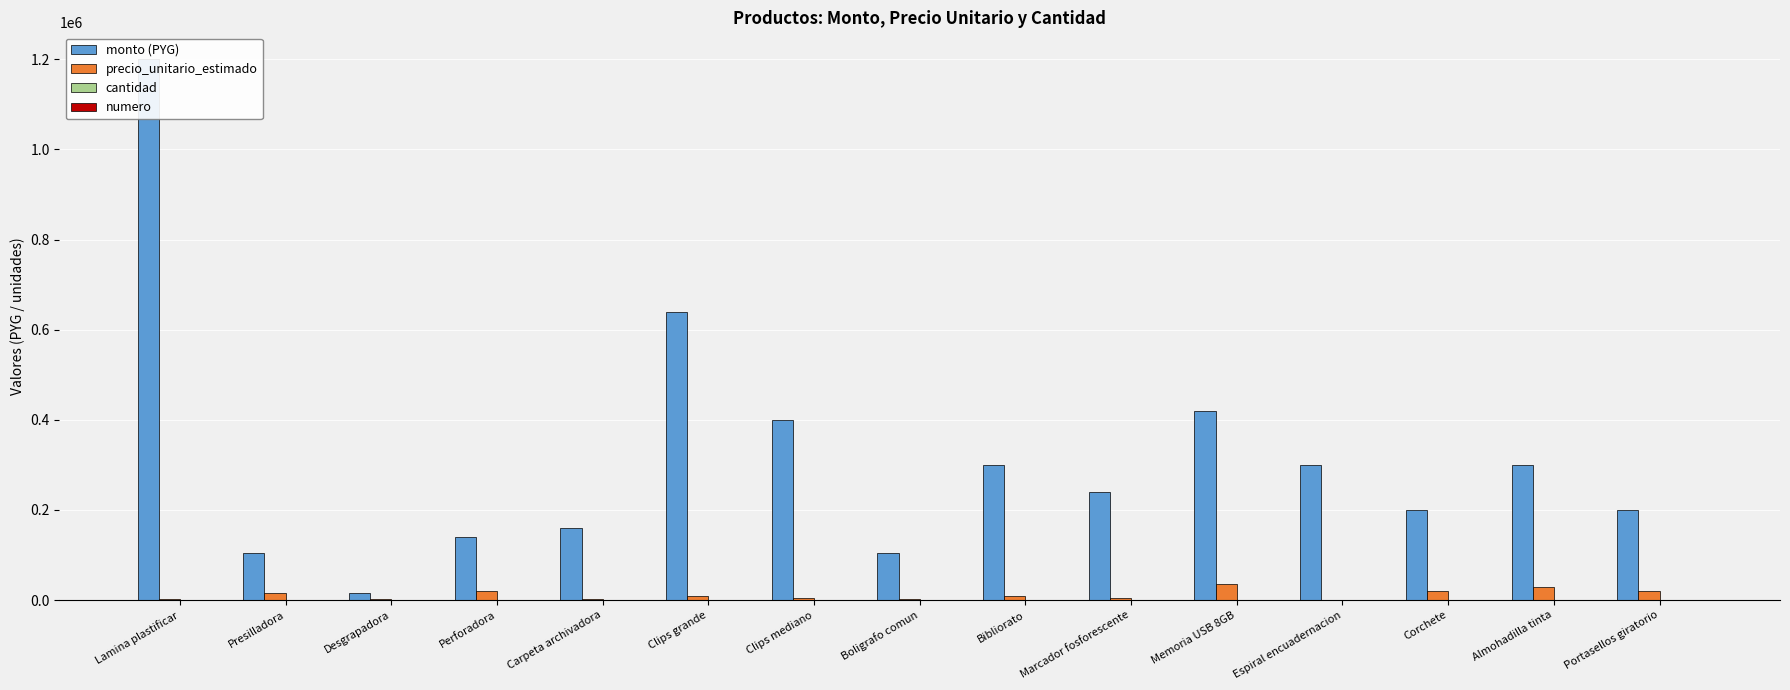

What is the greatest value displayed?

1200000